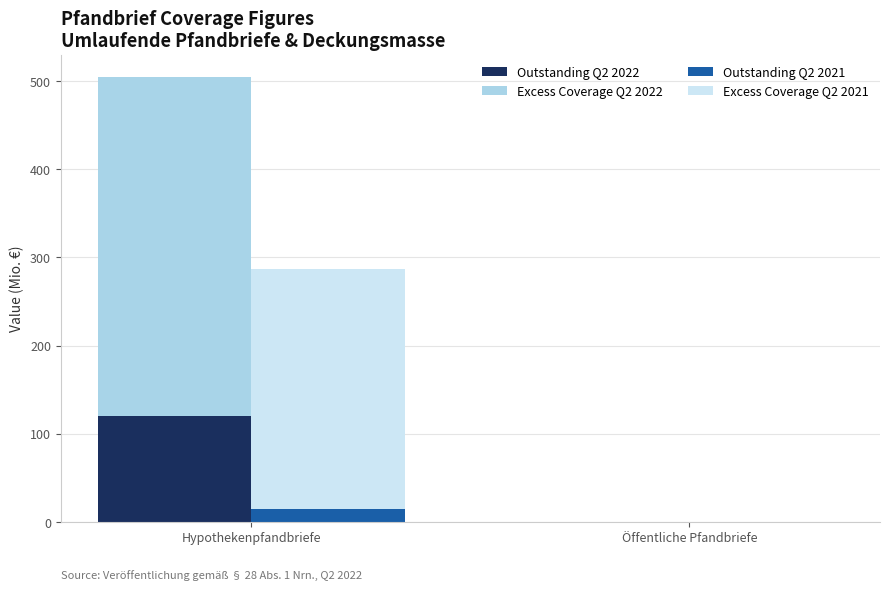

The value of Outstanding Q2 2021 at Öffentliche Pfandbriefe is 0.0. True or false?

True